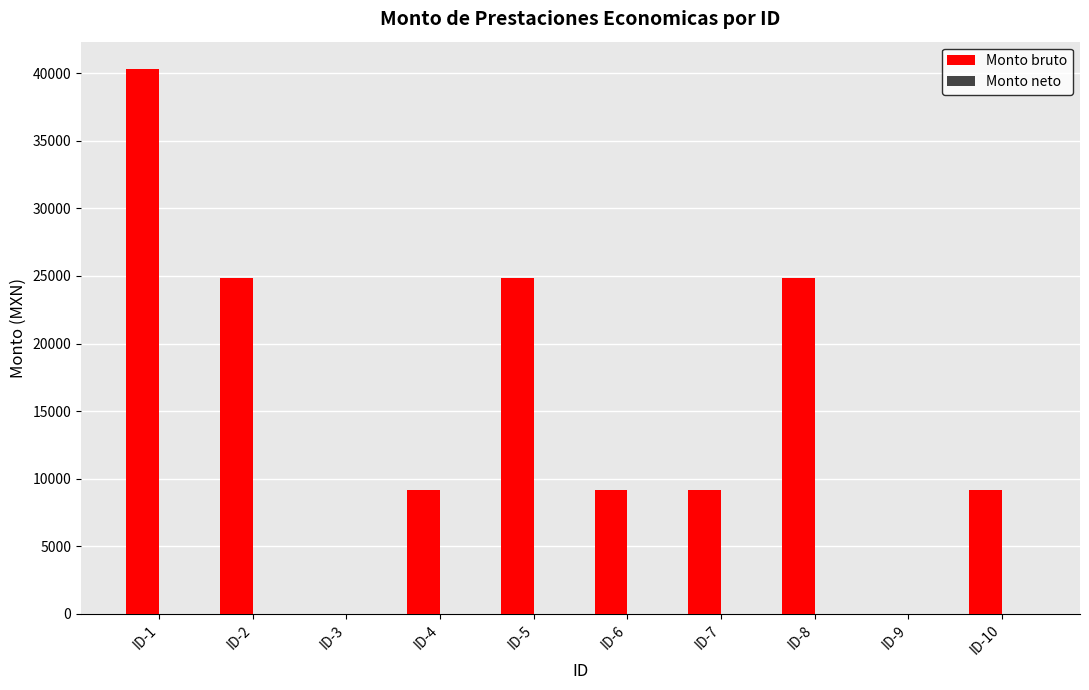

What is the greatest value displayed?

40309.0